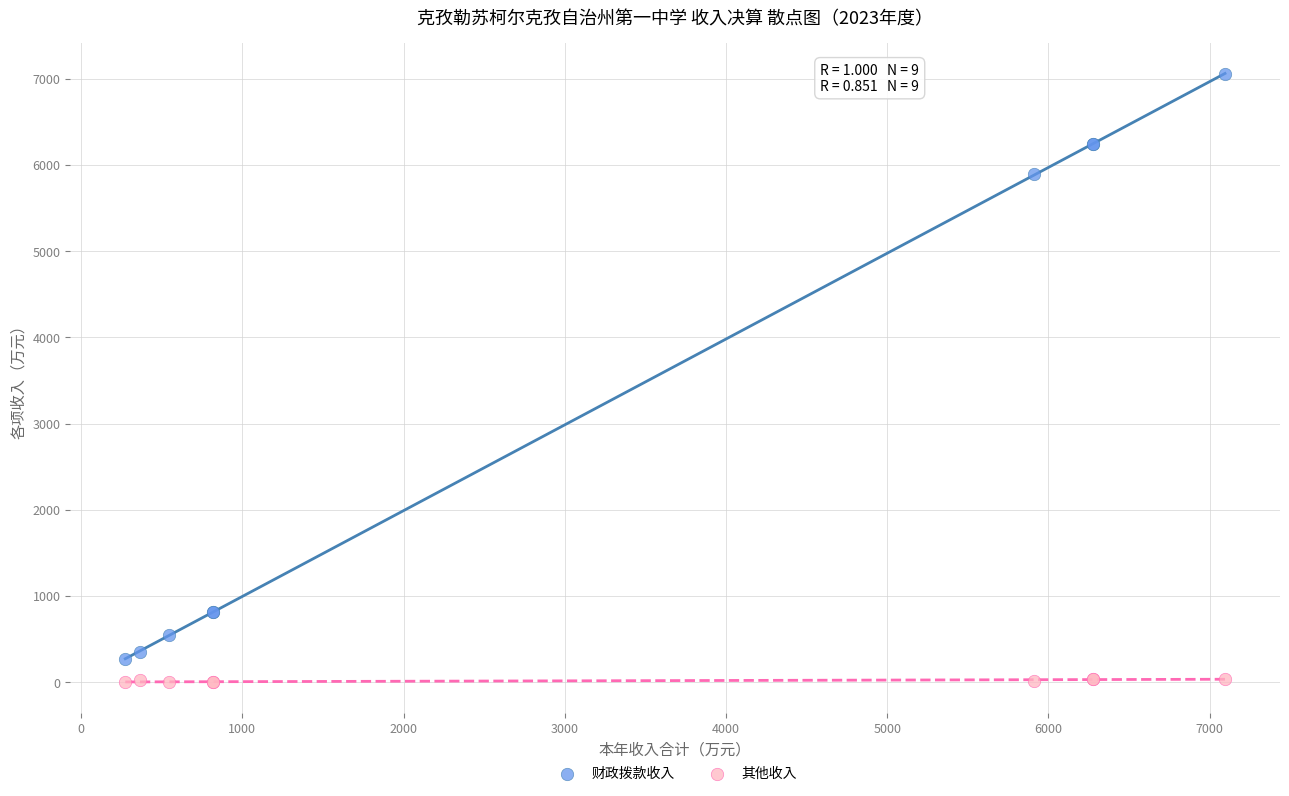

In the 财政拨款收入 series, what Y value is closest to 3666?

5893.8